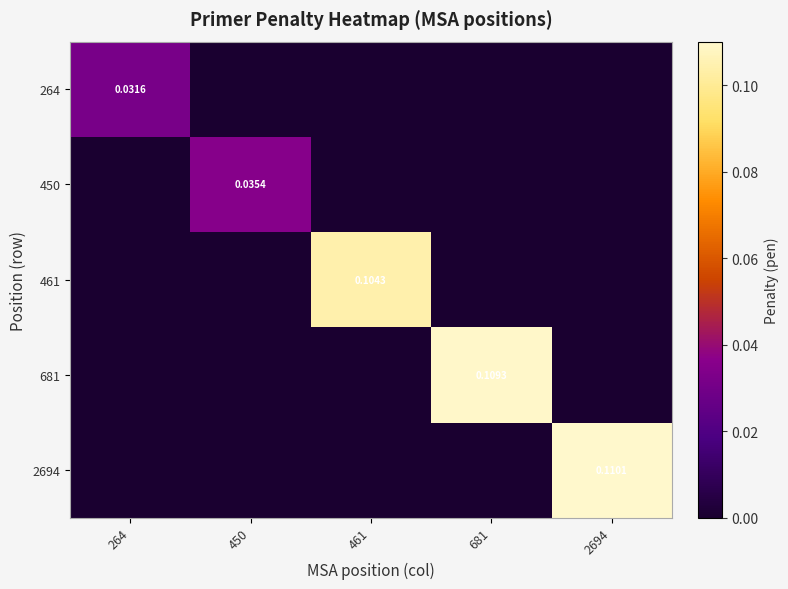

What is the difference between the highest and lowest values at 681?

0.1